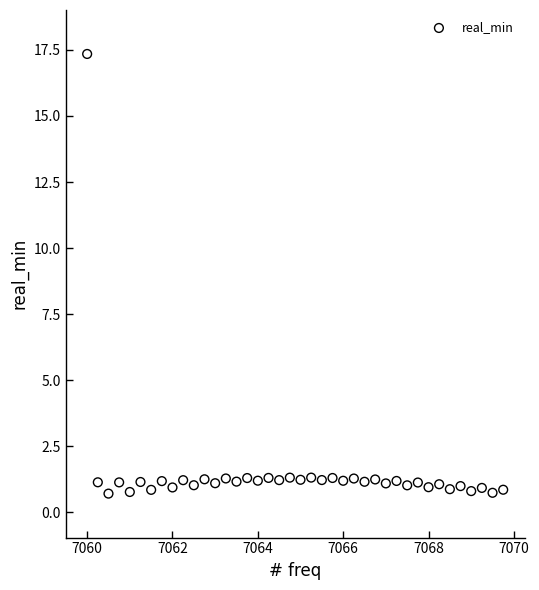

What is the range of X values (max minus min)?

9.8